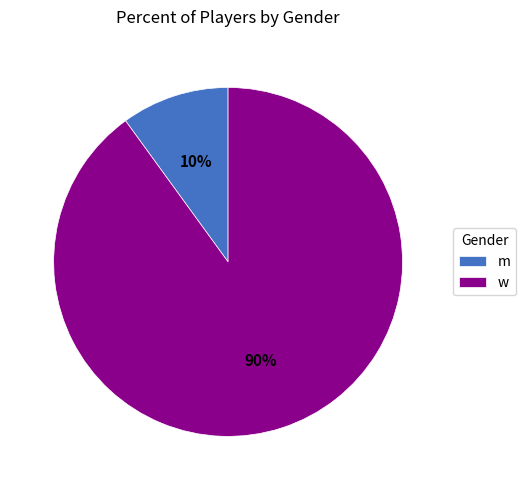

How many slices are in this pie chart?

2